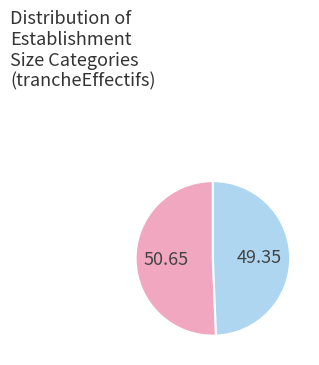

Is there a majority slice in this chart?

Yes